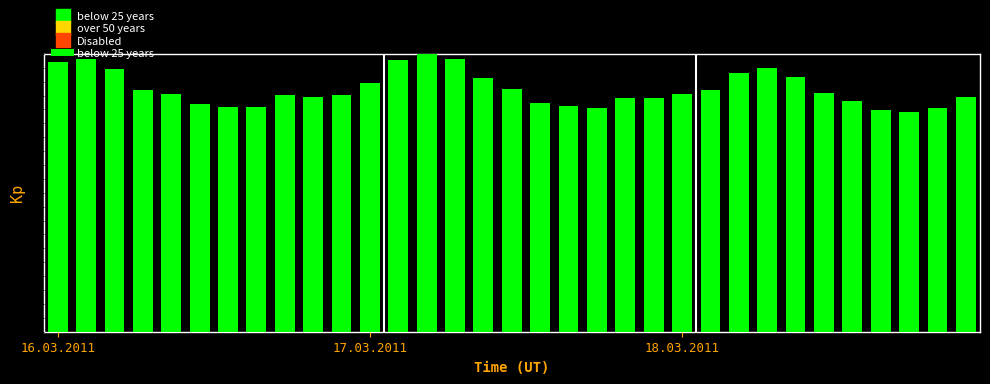

Does the chart contain any negative values?

No